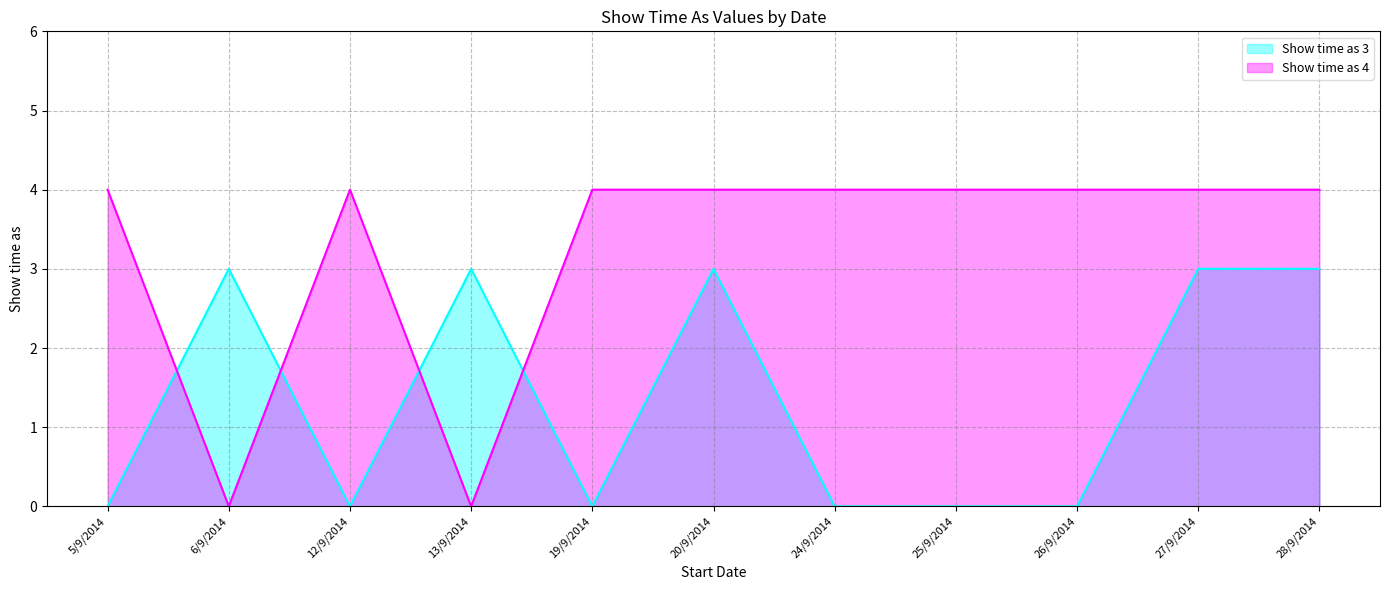

What is the maximum value shown in the chart?

4